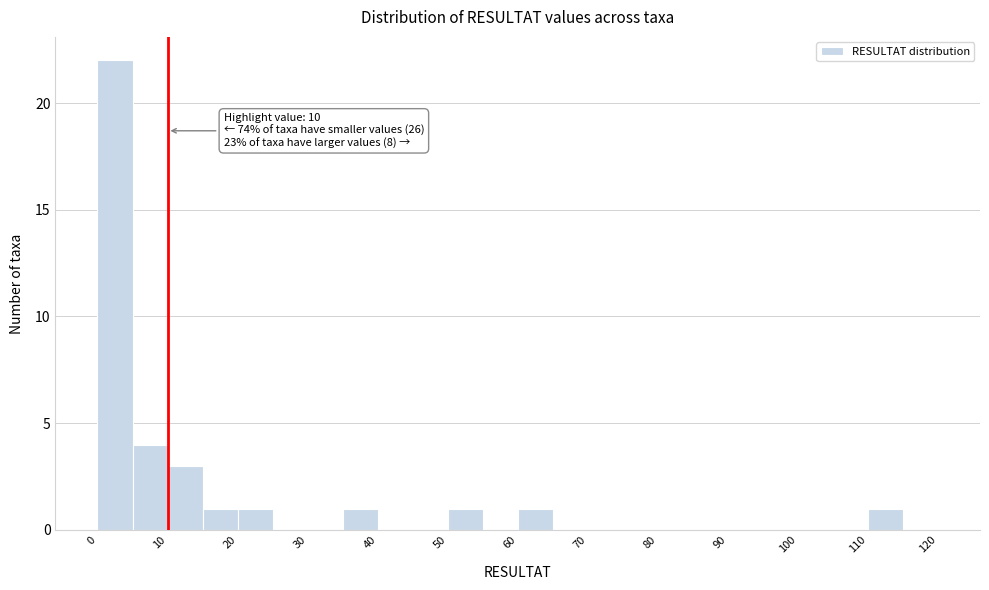

Which range on the x-axis has the tallest bar?

0 to 5